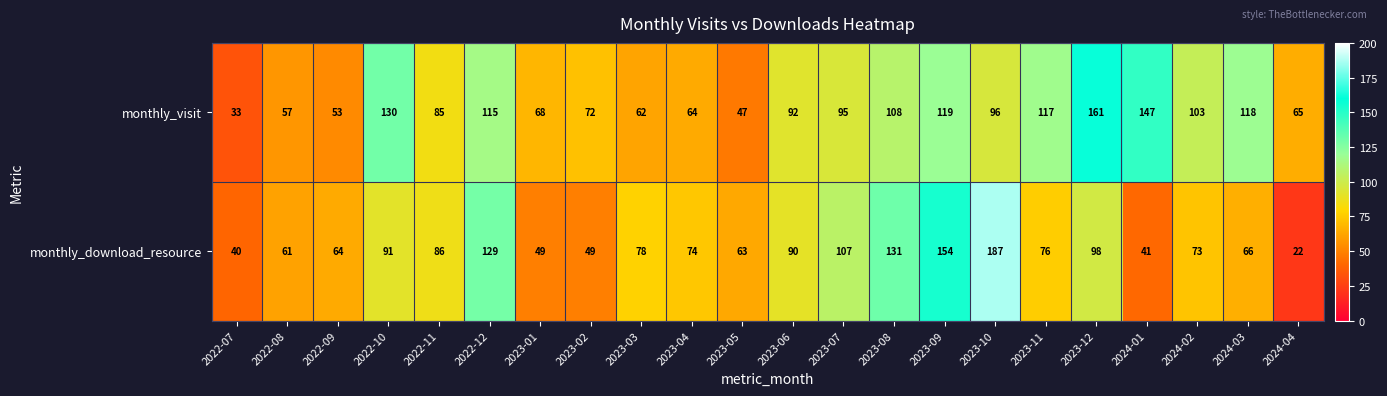

How many series are shown in this chart?

2